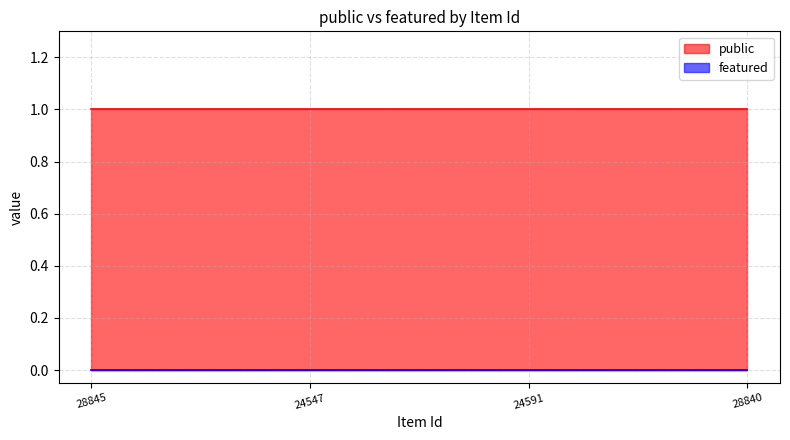

Which category has the lowest value across all series?

28845